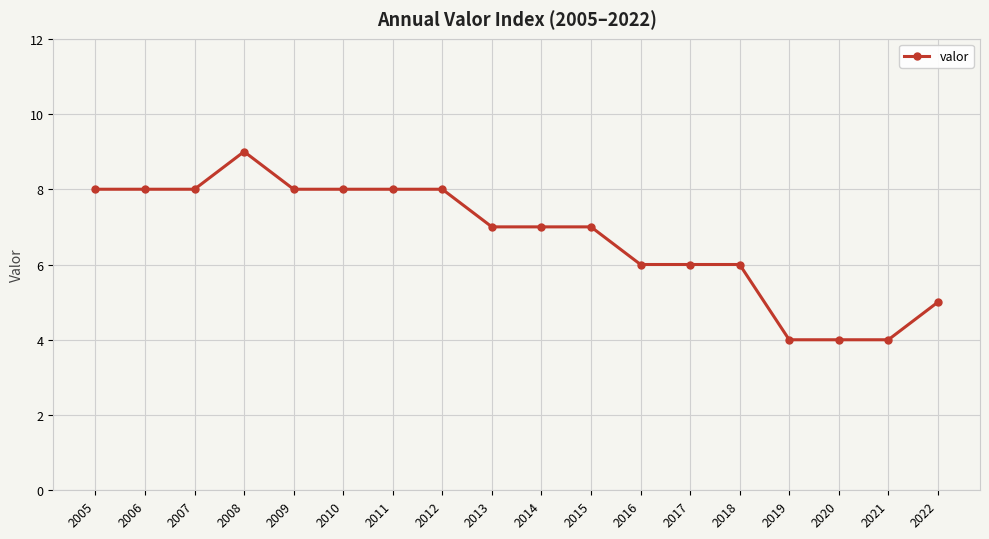

Does the chart have visible grid lines?

Yes